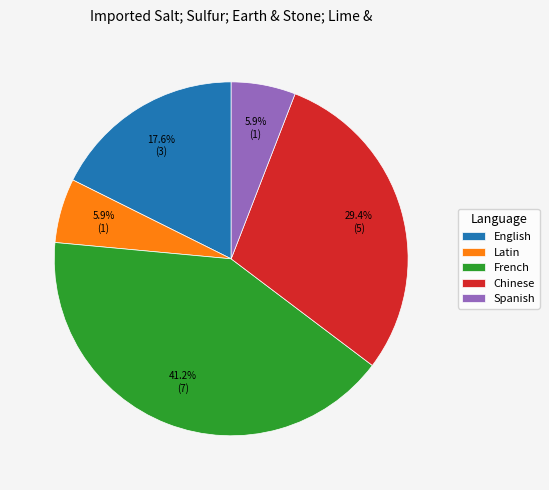

Do Latin and French together represent more than half of the pie?

No